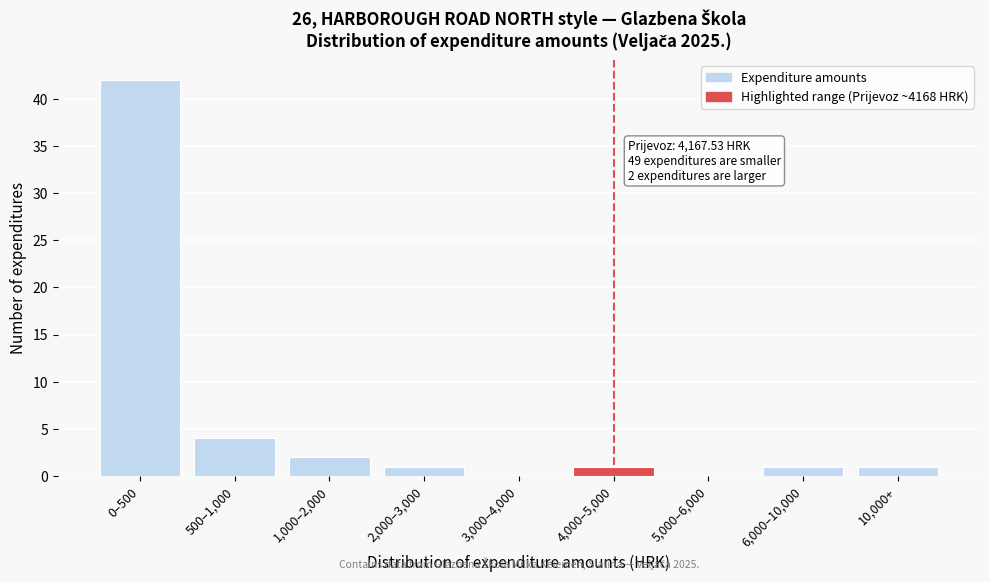

Reading left to right, extract all data points from this chart.

0–500=42	500–1,000=4	1,000–2,000=2	2,000–3,000=1	3,000–4,000=0	4,000–5,000=1	5,000–6,000=0	6,000–10,000=1	10,000+=1